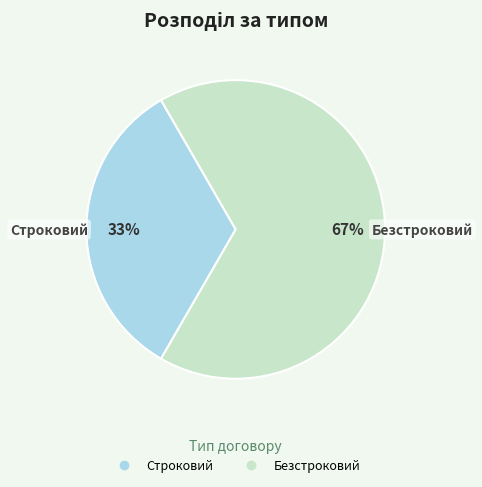

What is the majority slice?

Безстроковий